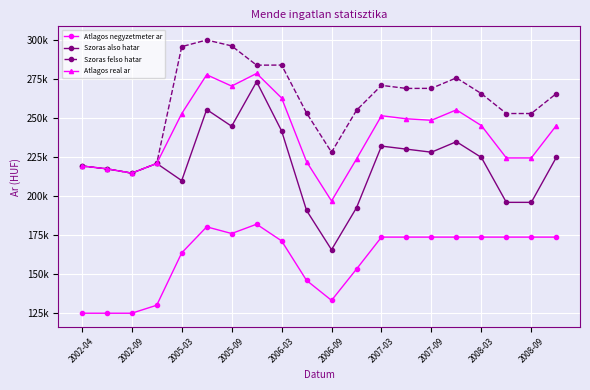

What is the minimum value for Atlagos real ar?

196893